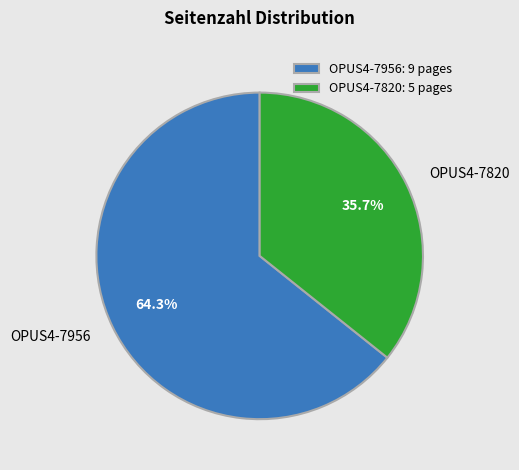

How many slices are in this pie chart?

2